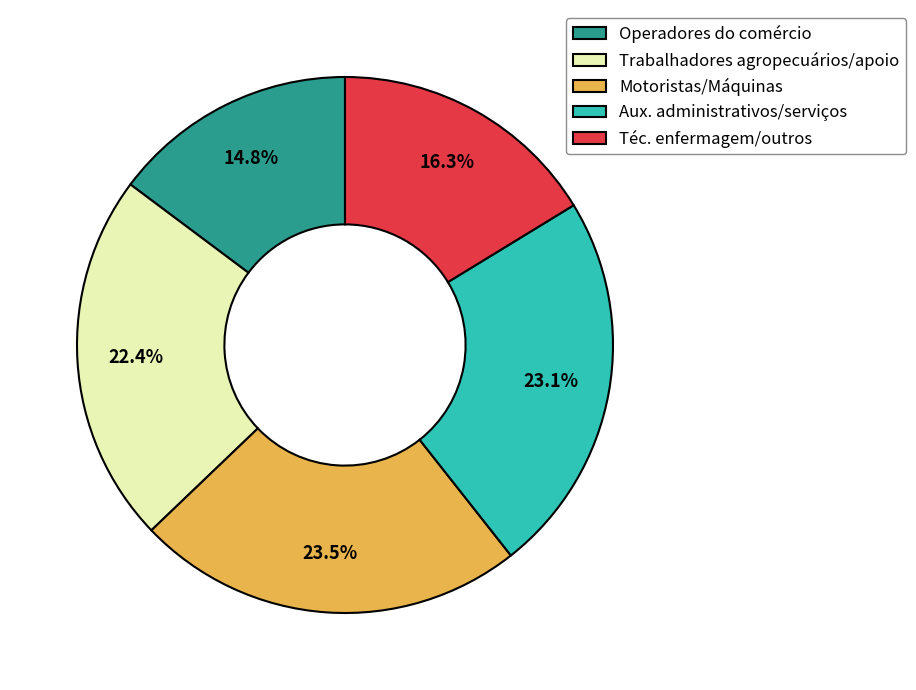

Which category has the smallest portion of the pie?

Operadores do comércio